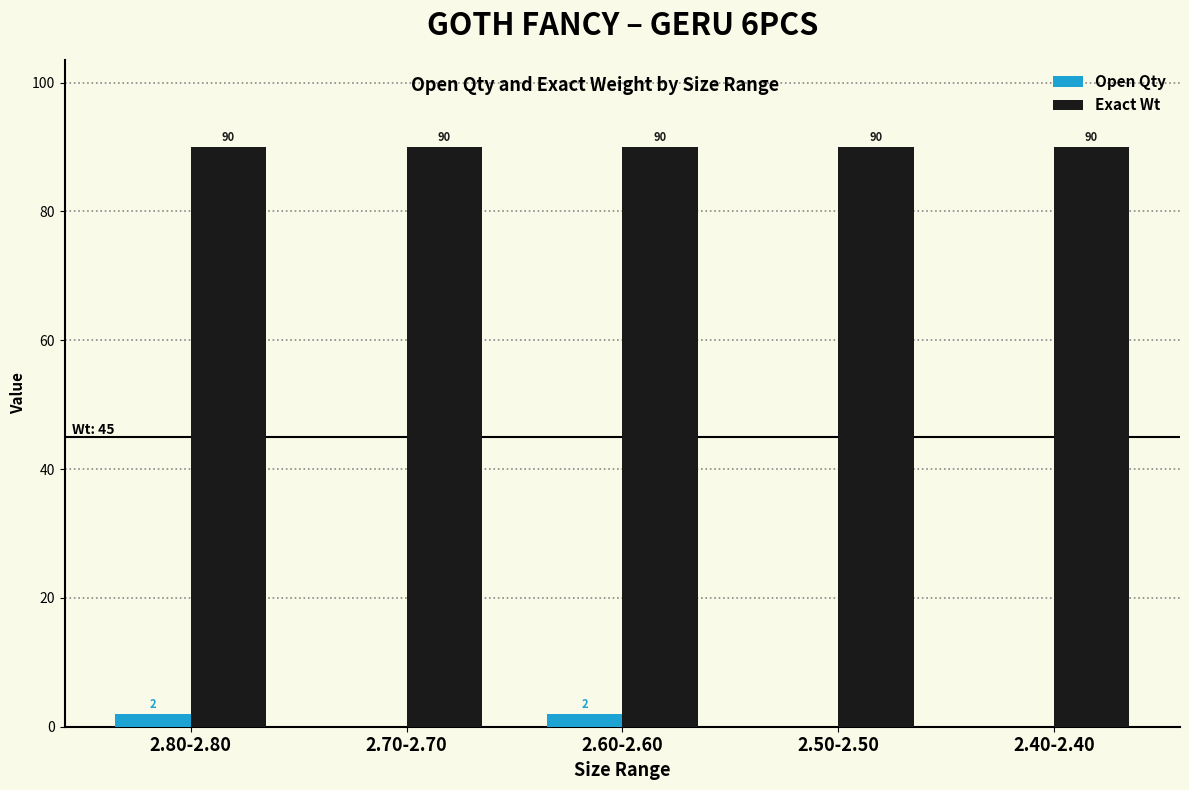

Reading left to right, extract all data points from this chart.

Open Qty: 2	0	2	0	0
Exact Wt: 90	90	90	90	90